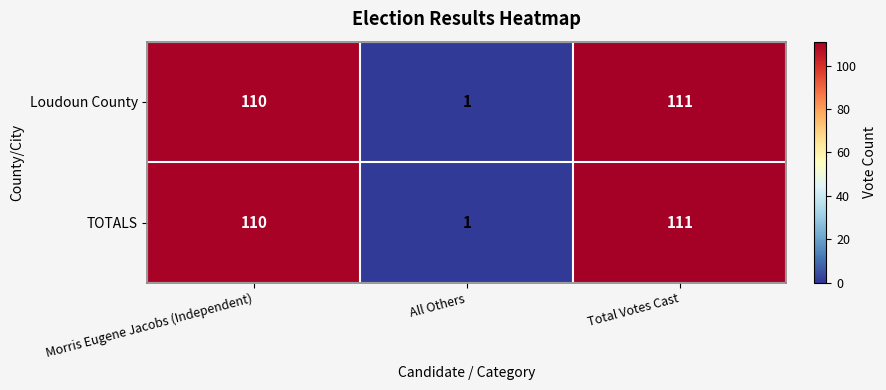

Rank the categories by TOTALS value from highest to lowest.

Total Votes Cast, Morris Eugene Jacobs (Independent), All Others